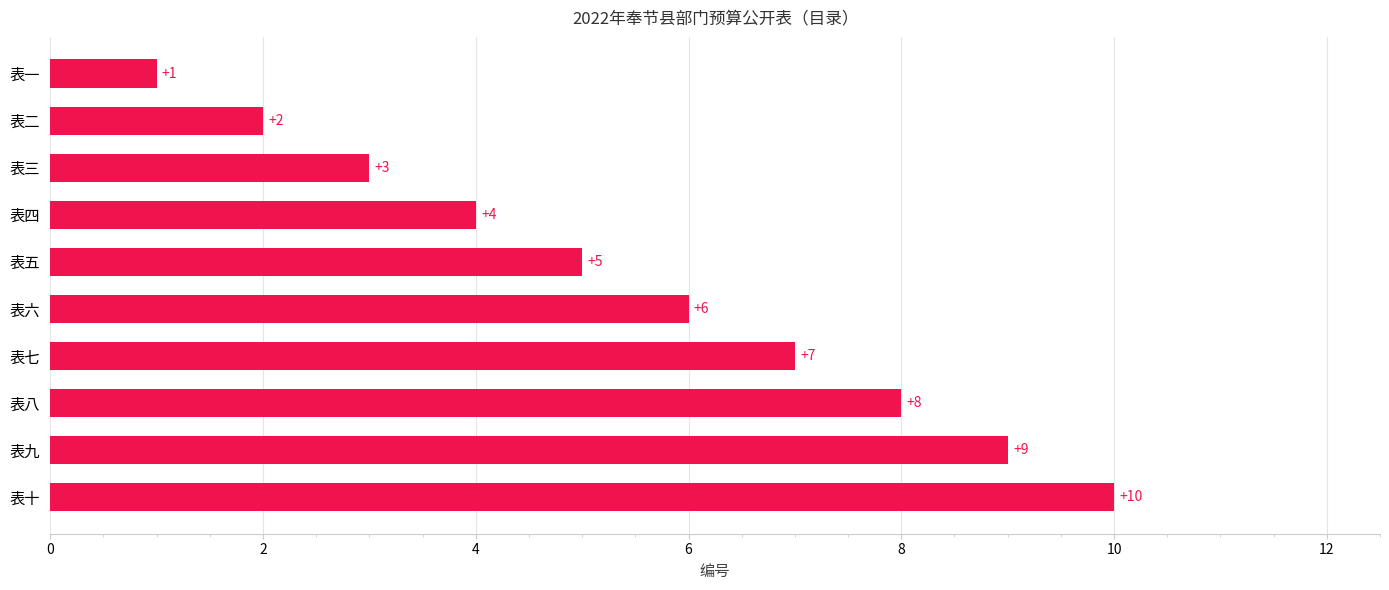

Approximately how many times larger is the value at 表五 compared to 表九?

0.6